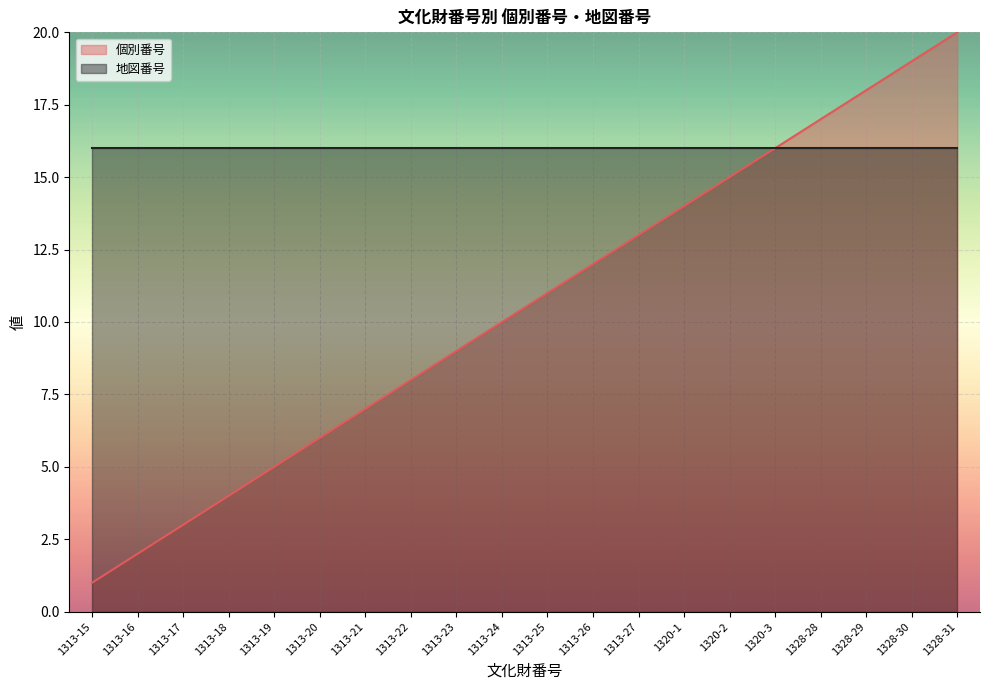

What is the smallest value displayed?

1